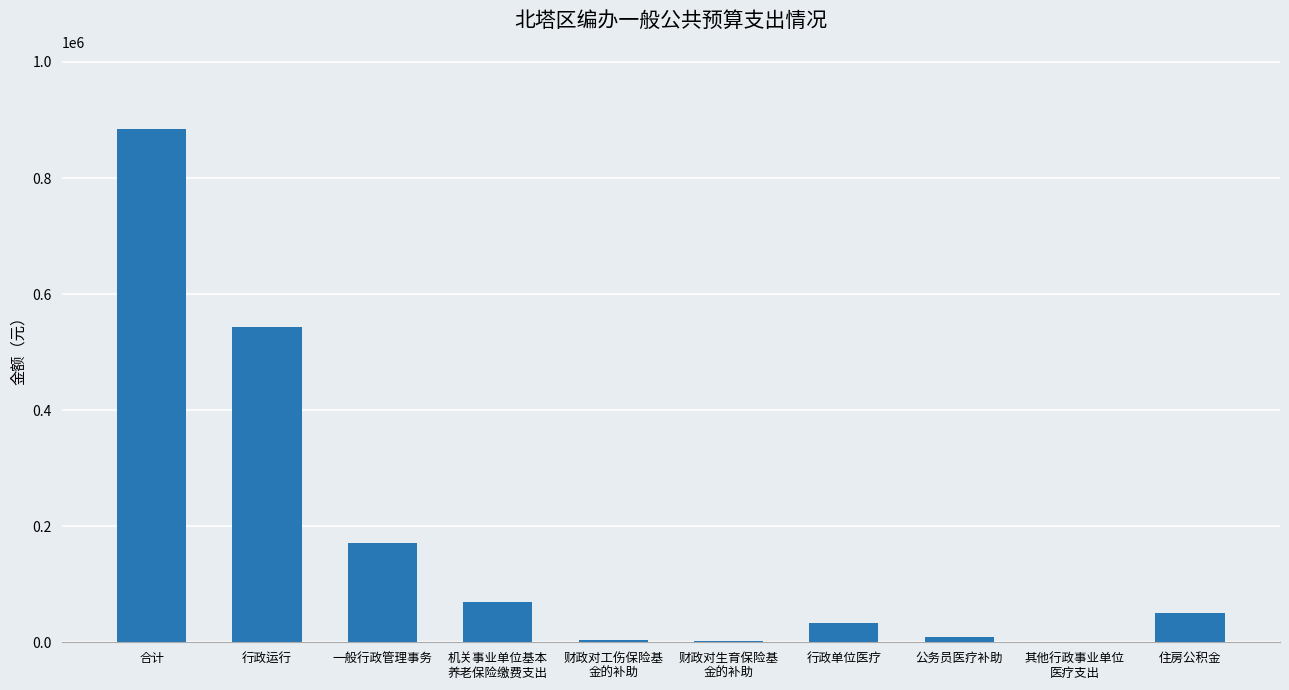

Where is the data nearest to the value 442524?

行政运行